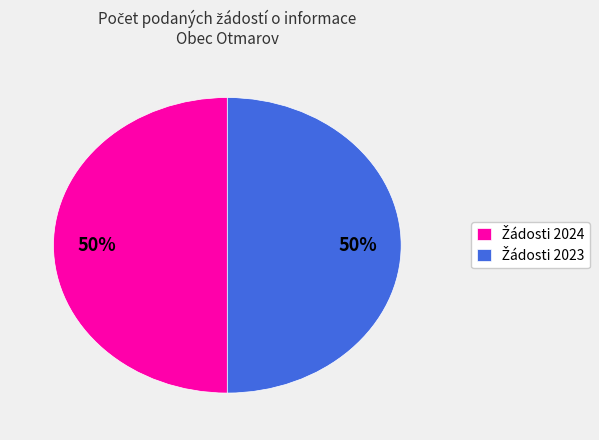

To the nearest percent, what is the average slice percentage?

50%